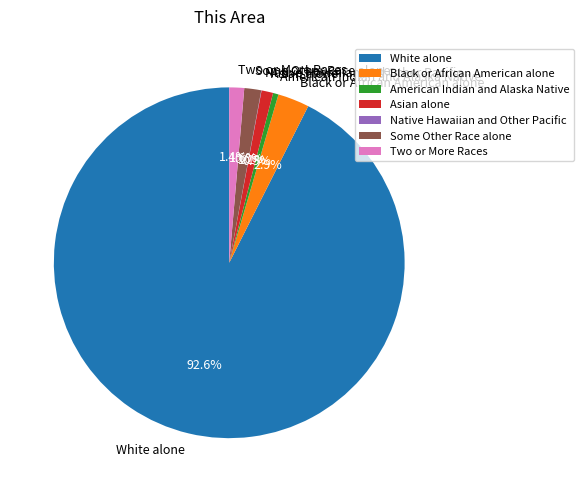

How much of the chart is everything except Asian alone?

98.9%